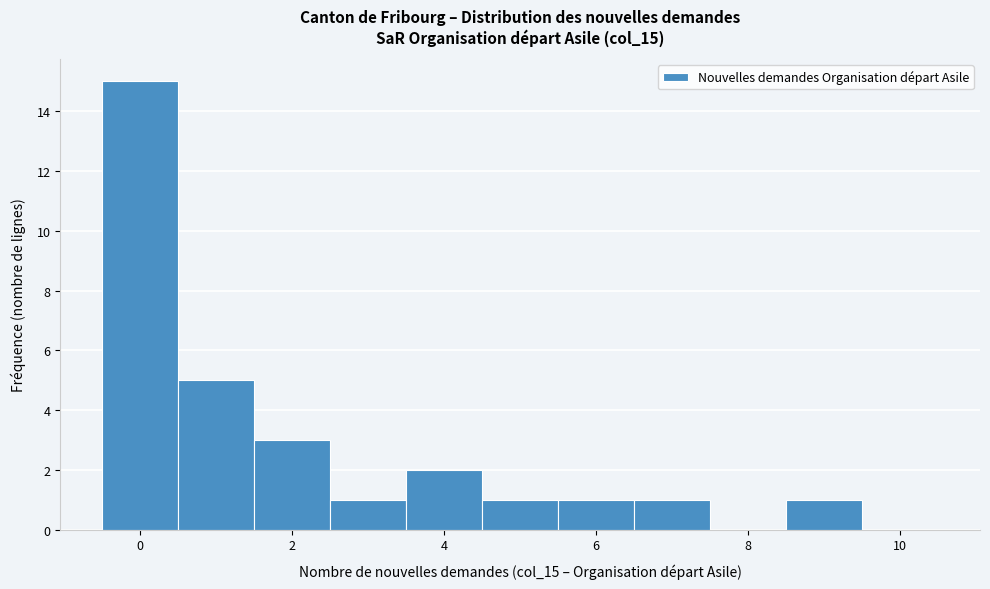

Over which range of the x-axis is the bar tallest?

-0.5 to 0.5